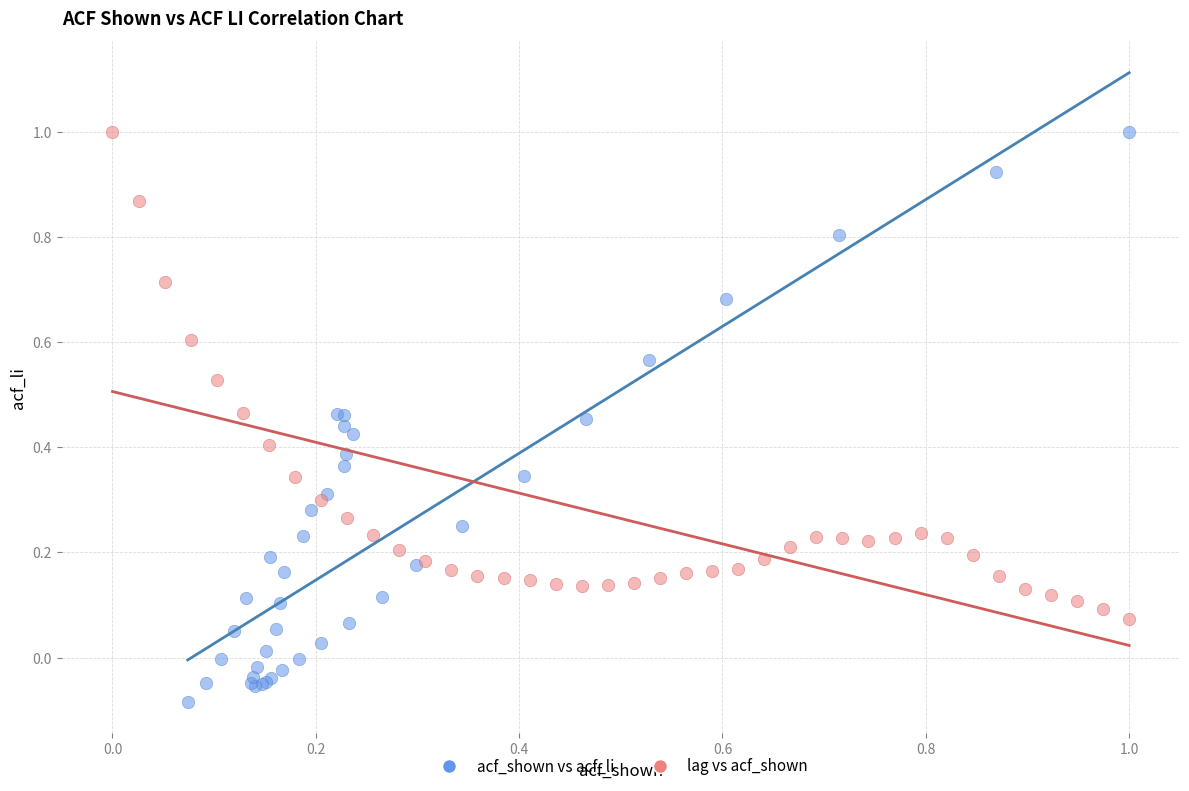

Which series contains the lowest Y value?

acf_shown vs acf_li